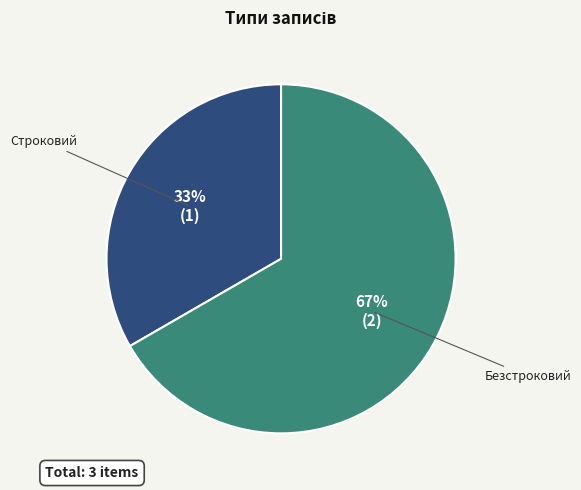

The Безстроковий slice represents 73% of the pie. True or false?

False